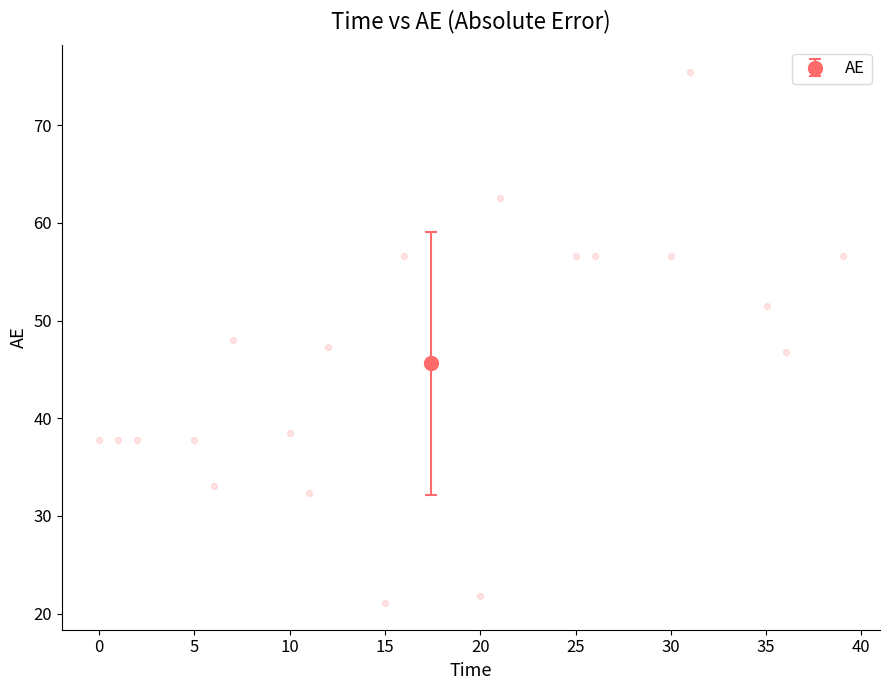

What is the range of Y values (max minus min)?

54.4